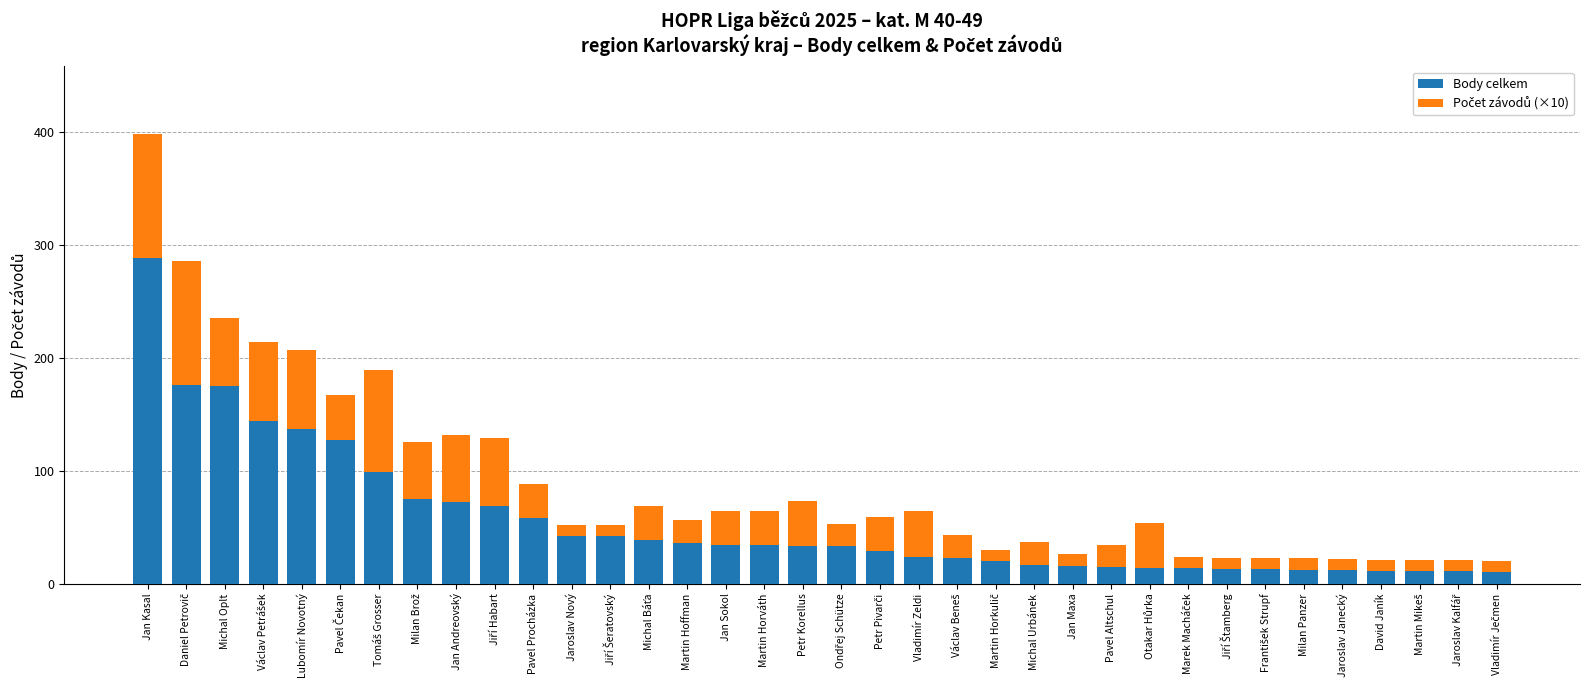

What is the highest value of the Body celkem series?

288.0